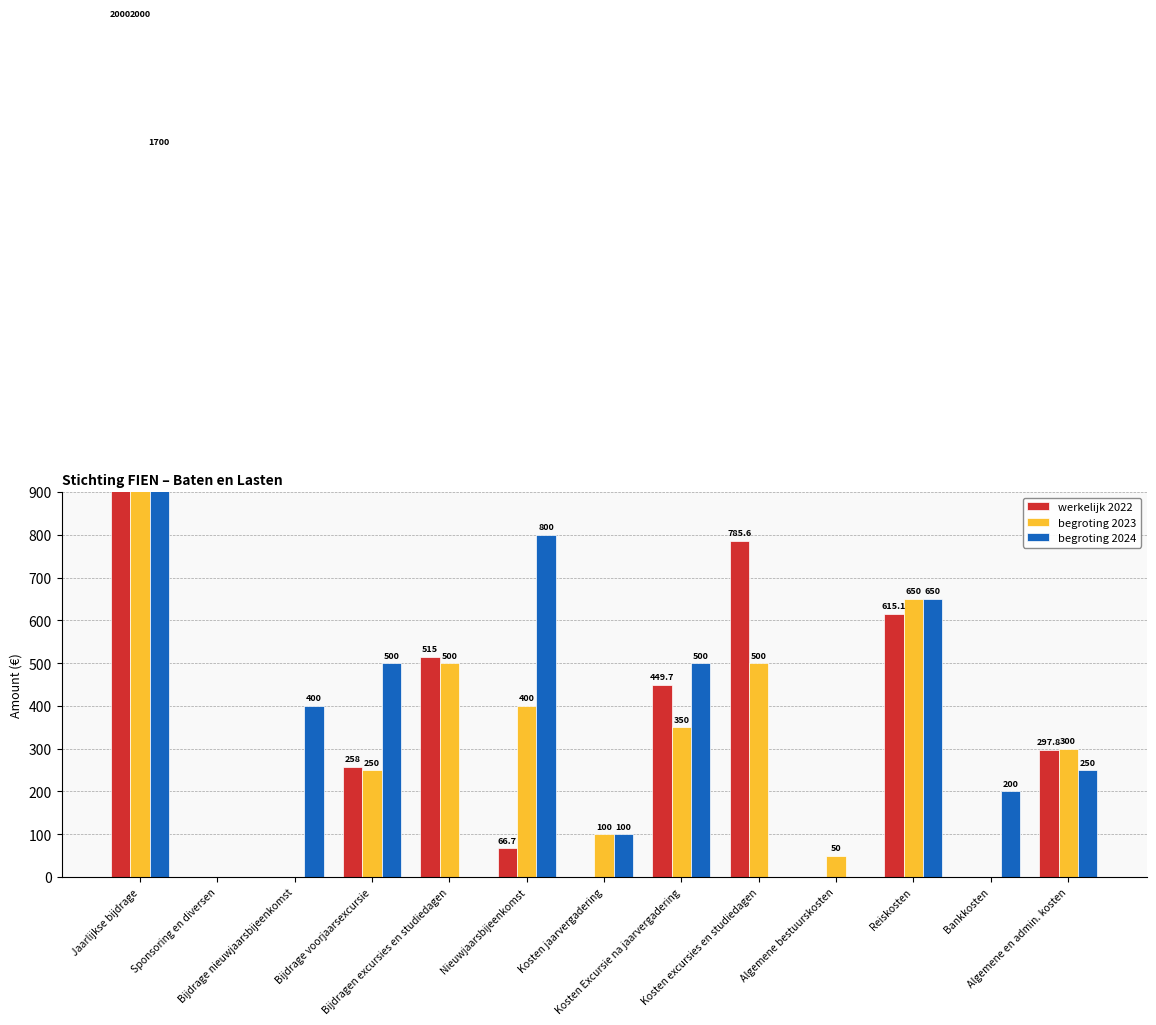

Where is begroting 2024 nearest to the value 850?

Nieuwjaarsbijeenkomst